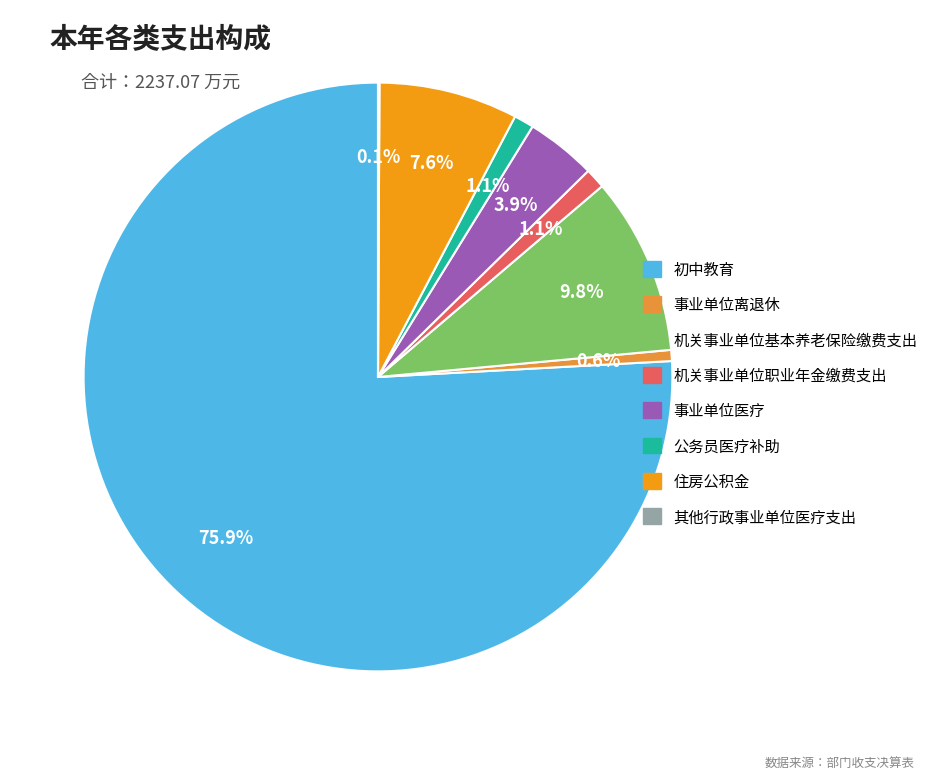

The 公务员医疗补助 slice represents 11% of the pie. True or false?

False